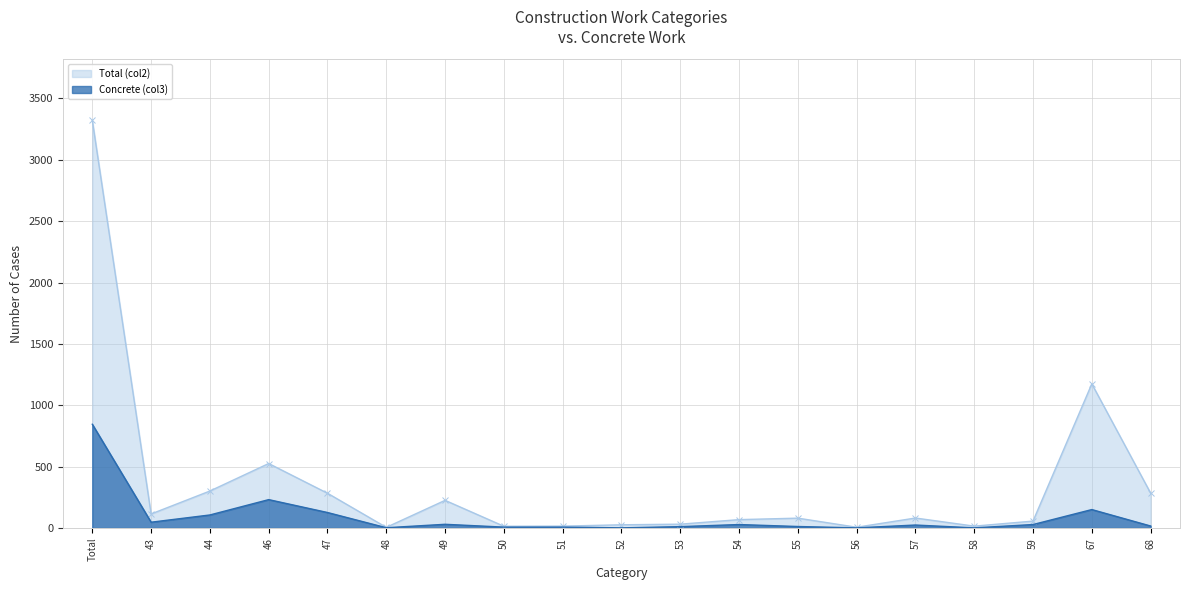

How many lines are shown in the chart?

2